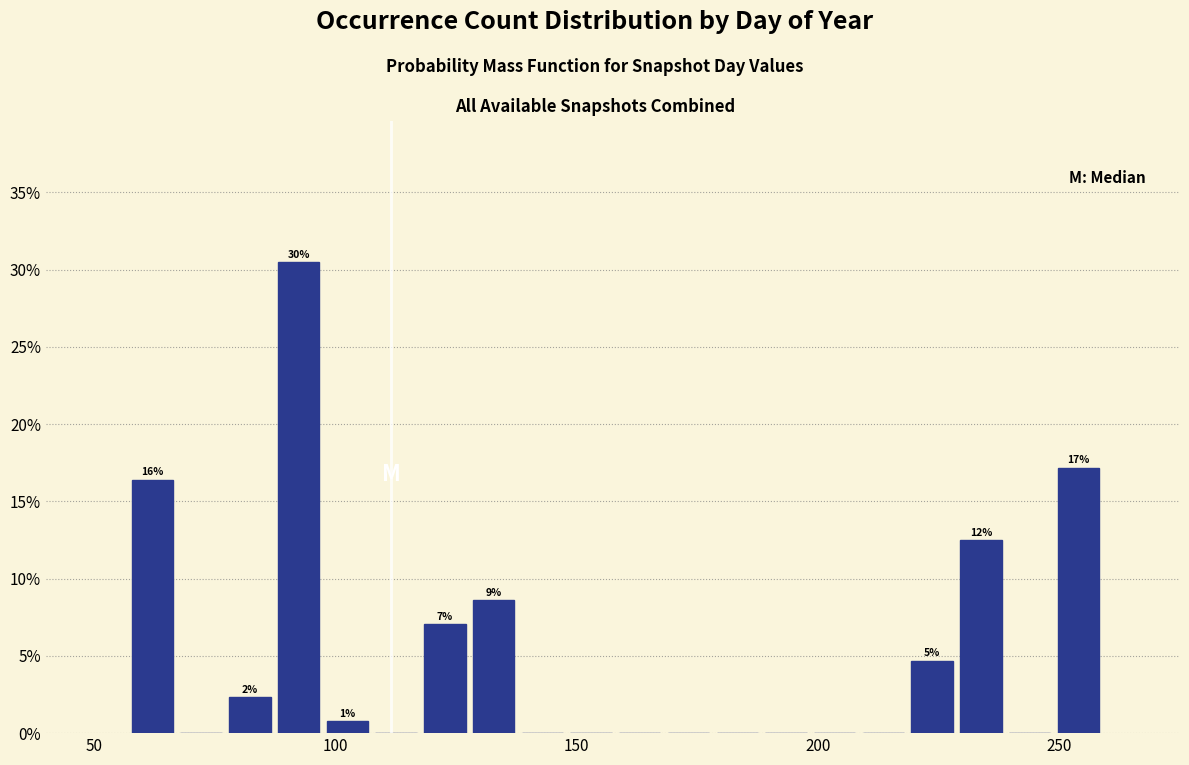

Around what value on the x-axis is the tallest bar? Give the approximate position of its centre, as read against the axis.

90